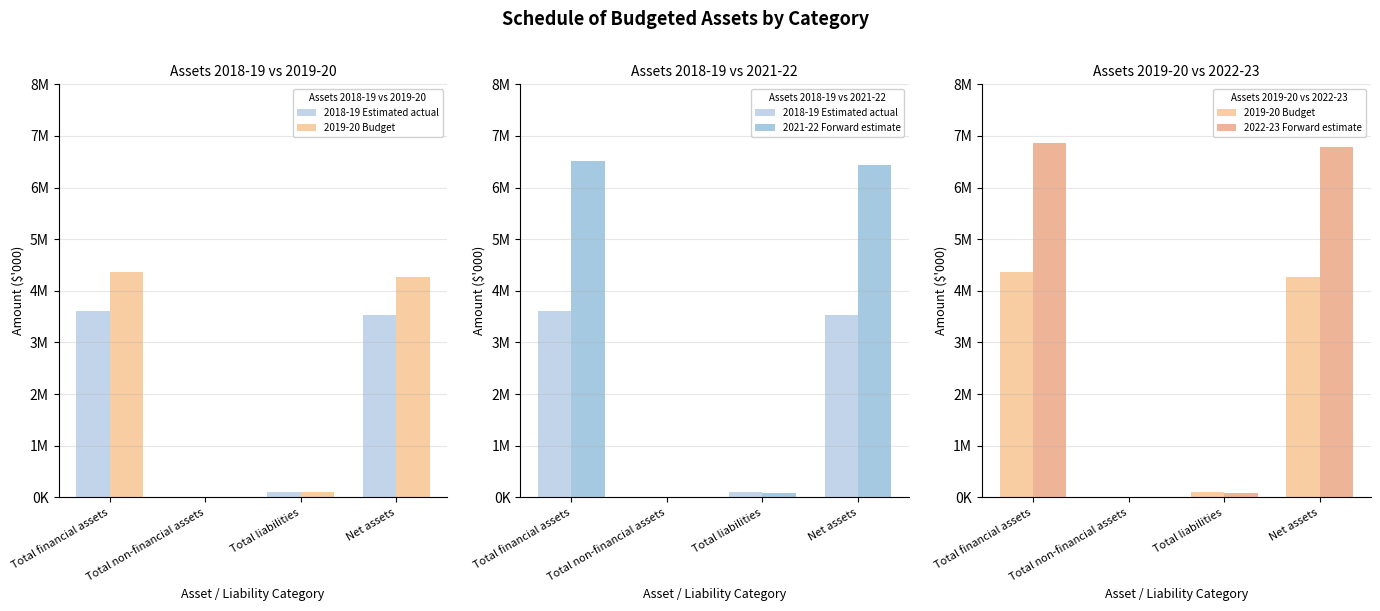

What value does the 2018-19 Estimated actual series have at Net assets, to the nearest 100?

3527500